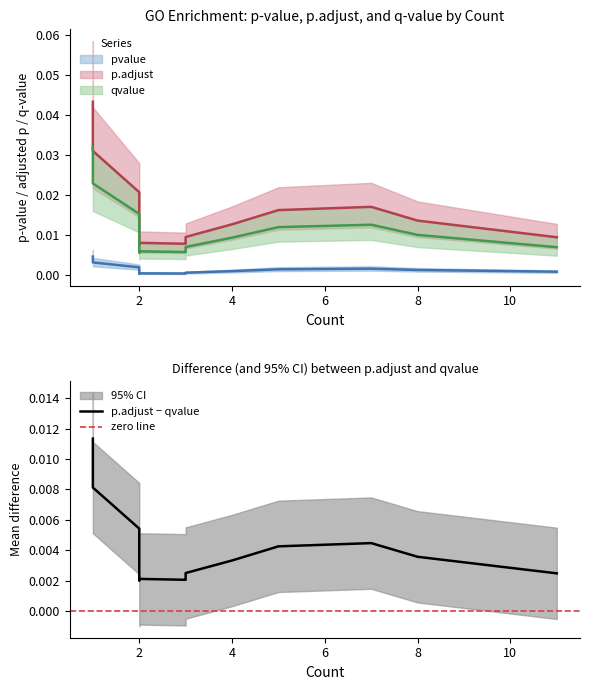

Rank the series at 2 from highest to lowest value.

p.adjust, qvalue, pvalue